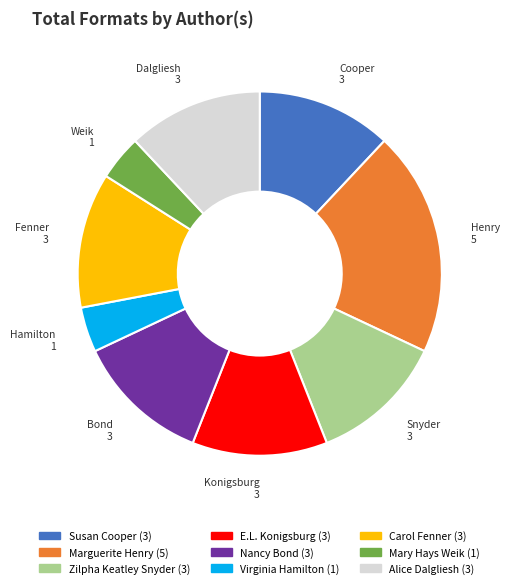

How many slices are in this pie chart?

9